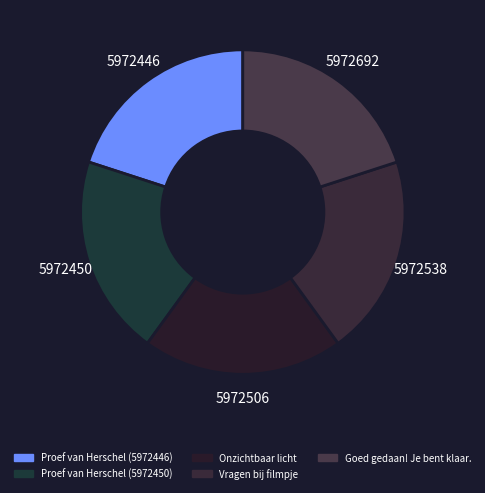

How many segments does this pie chart have?

5